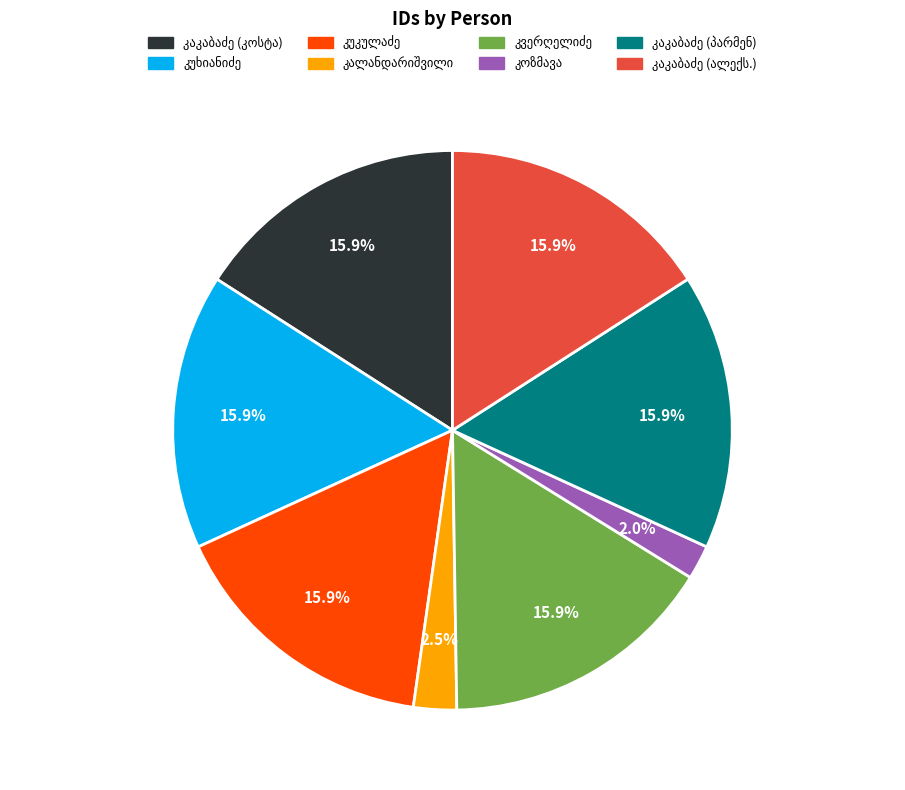

Does any single category account for the majority?

No